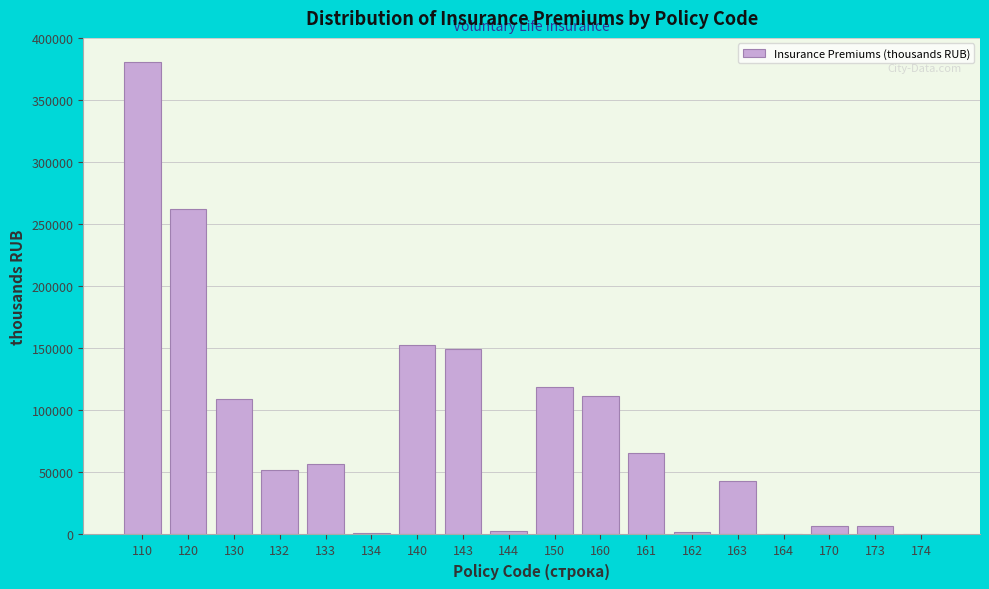

What is the sum of the values at 133 and 150?

175524.4